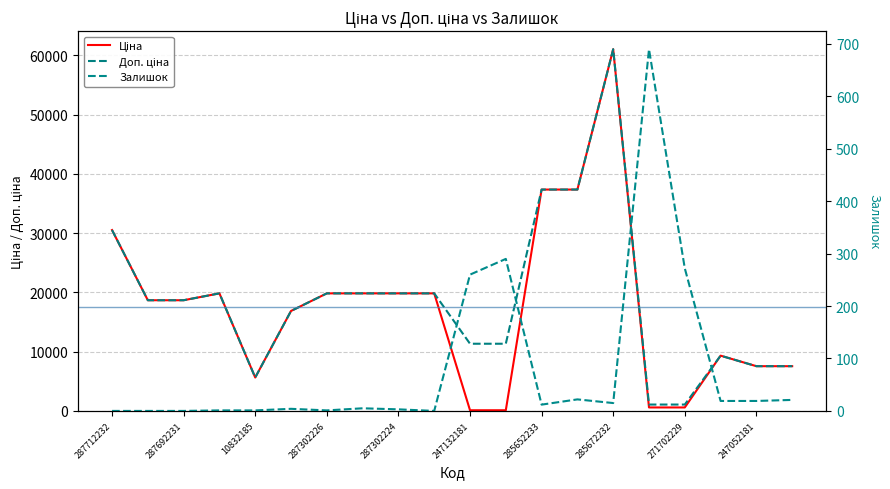

Reading right to left, what are all the values shown in this chart?

Ціна: 247052180=7545.9	247052181=7545.9	273702193=9321.4	271702229=586.0	271702230=586.0	285672232=61024.7	285652231=37343.0	285652233=37343.0	247132180=113.3	247132181=113.3	287301833=19831.1	287302224=19831.1	287302225=19831.1	287302226=19831.1	287292222=16863.2	10832185=5636.0	287302223=19831.1	287692231=18671.5	287692233=18671.5	287712232=30512.3
Доп. ціна: 247052180=7545.9	247052181=7545.9	273702193=9321.4	271702229=1074.5	271702230=1074.5	285672232=61024.7	285652231=37343.0	285652233=37343.0	247132180=11334.0	247132181=11334.0	287301833=19831.1	287302224=19831.1	287302225=19831.1	287302226=19831.1	287292222=16863.2	10832185=5636.0	287302223=19831.1	287692231=18671.5	287692233=18671.5	287712232=30512.3
Залишок: 247052180=21.0	247052181=19.0	273702193=19.0	271702229=272.0	271702230=690.0	285672232=15.0	285652231=22.0	285652233=12.0	247132180=290.0	247132181=260.0	287301833=0.0	287302224=3.0	287302225=5.0	287302226=1.0	287292222=4.0	10832185=1.0	287302223=1.0	287692231=0.0	287692233=0.0	287712232=0.0